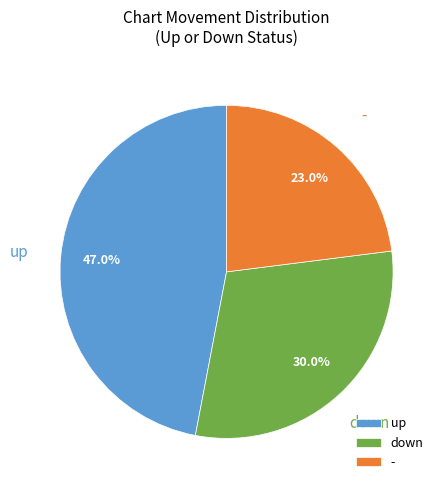

Does any single category account for the majority?

No